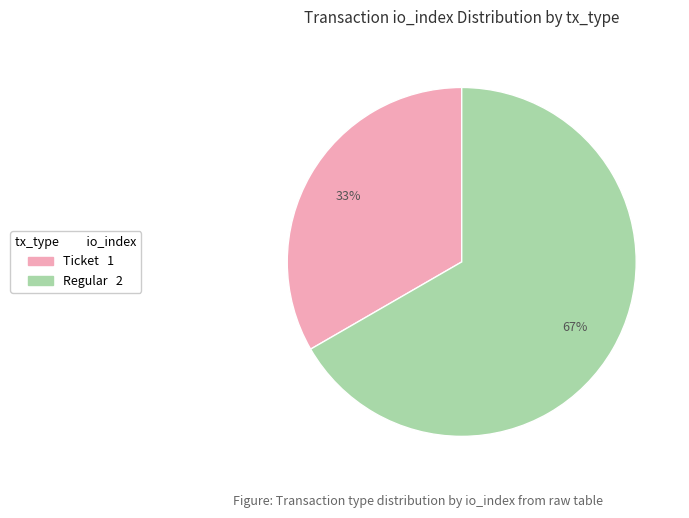

To the nearest percent, what is the average slice percentage?

50%